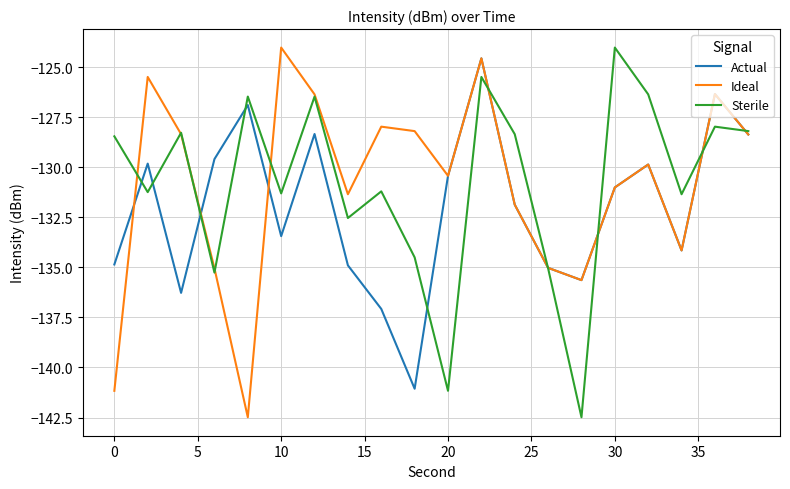

What is the greatest value displayed?

-124.0